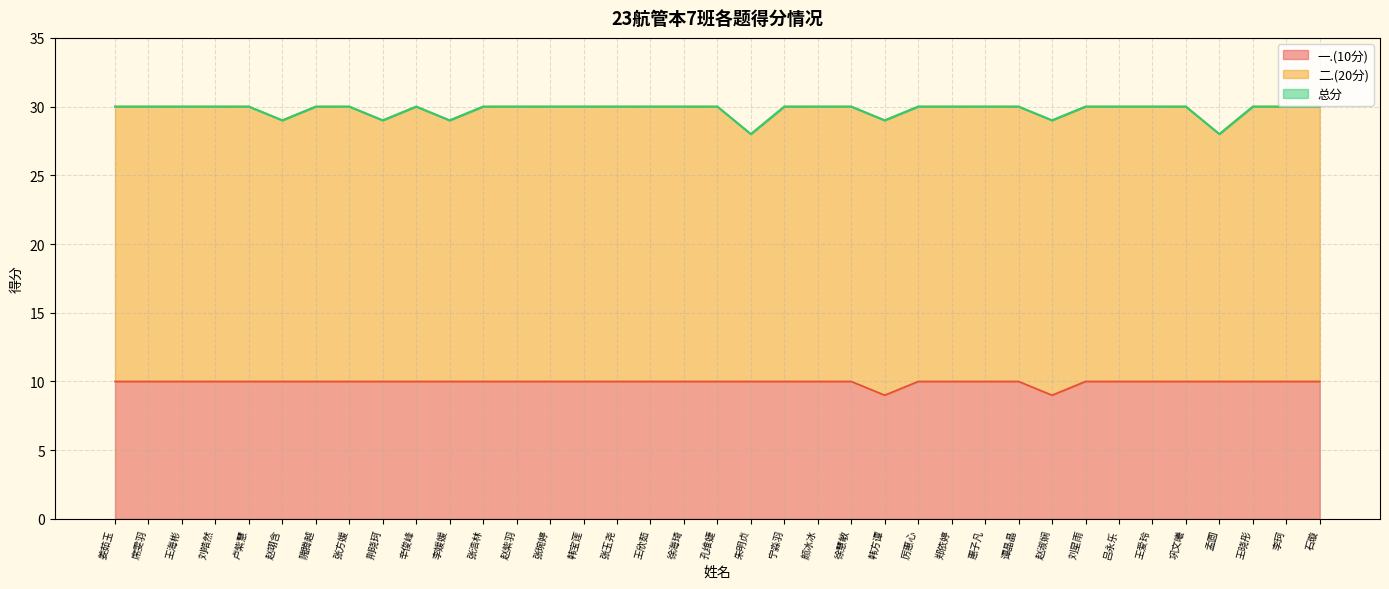

Is it true that 一.(10分) equals 10 at 徐慧敏?

True